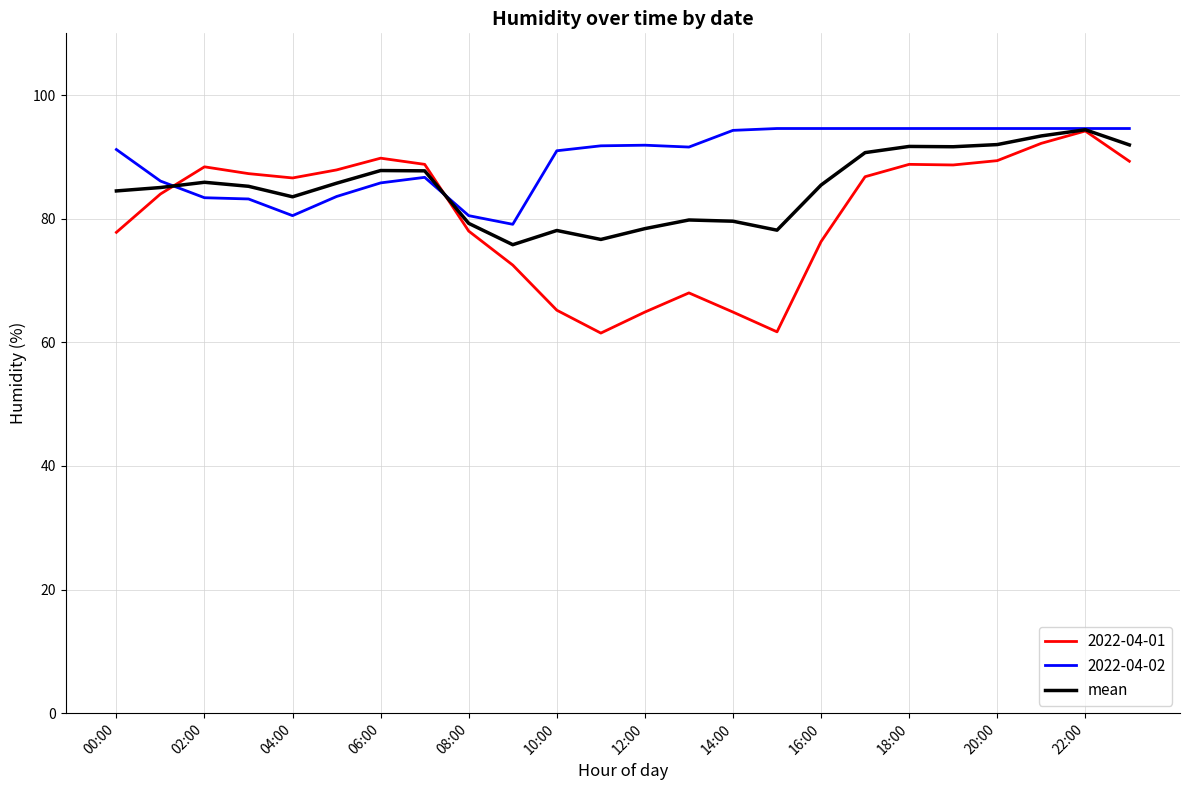

Which series has the largest total across all categories?

2022-04-02